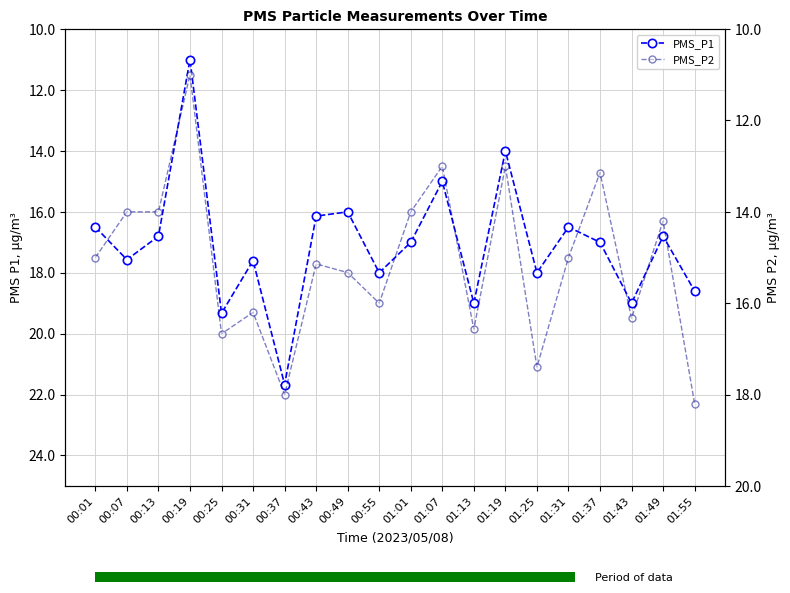

What are all the series names shown in the legend?

PMS_P1, PMS_P2